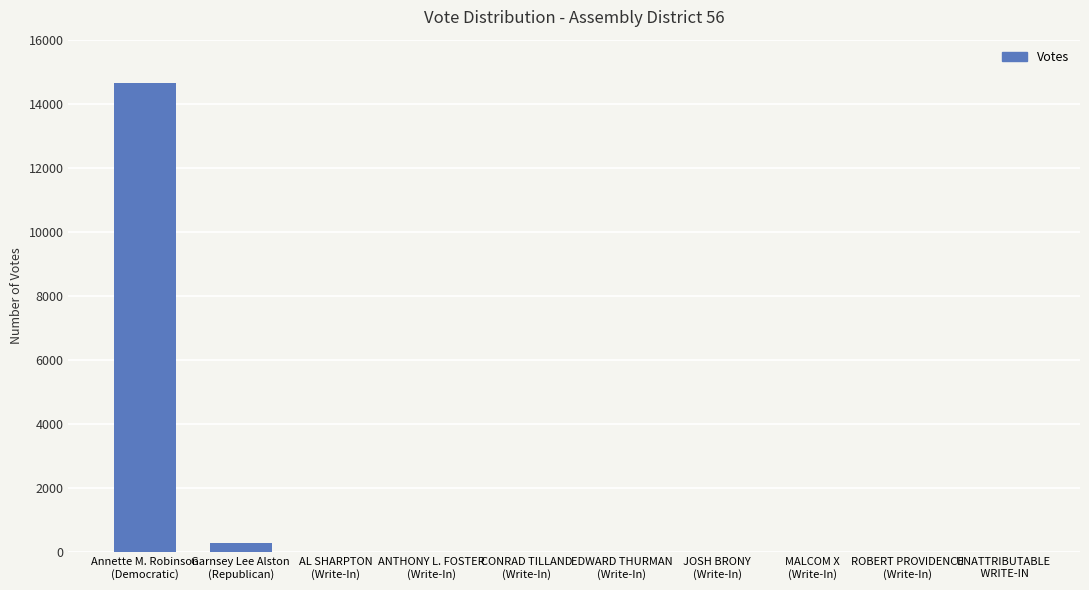

What is the sum of all values?

14966